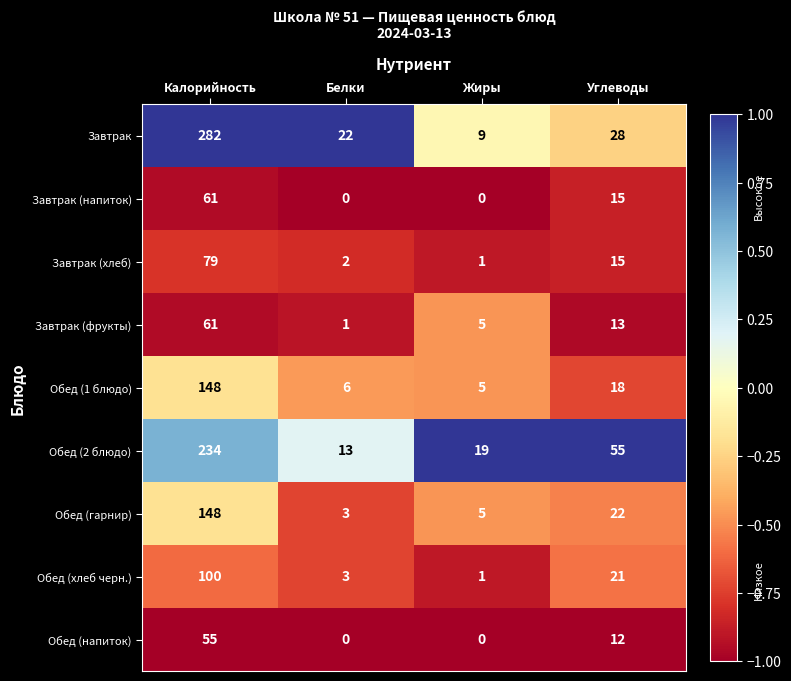

True or false: Завтрак (фрукты) has a value of 27 at Калорийность.

False